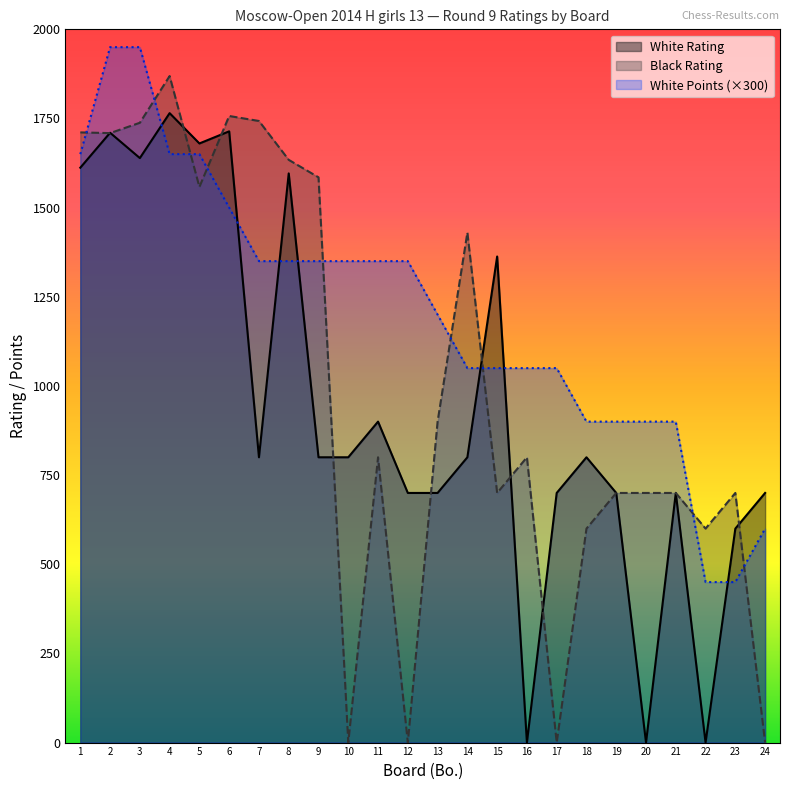

How many lines are shown in the chart?

3